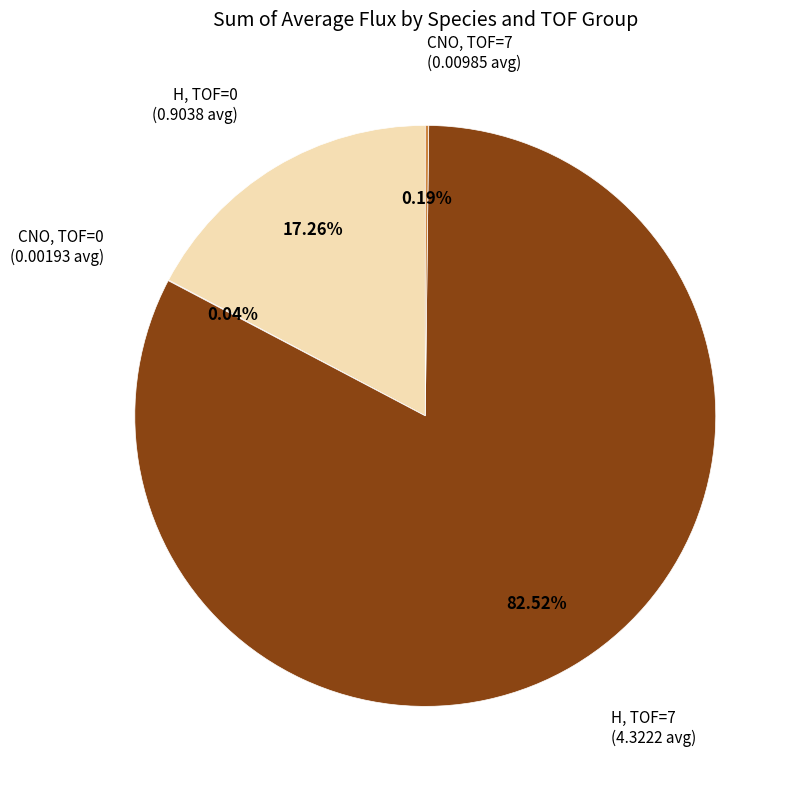

Which category has the biggest portion of the pie?

H, TOF=7